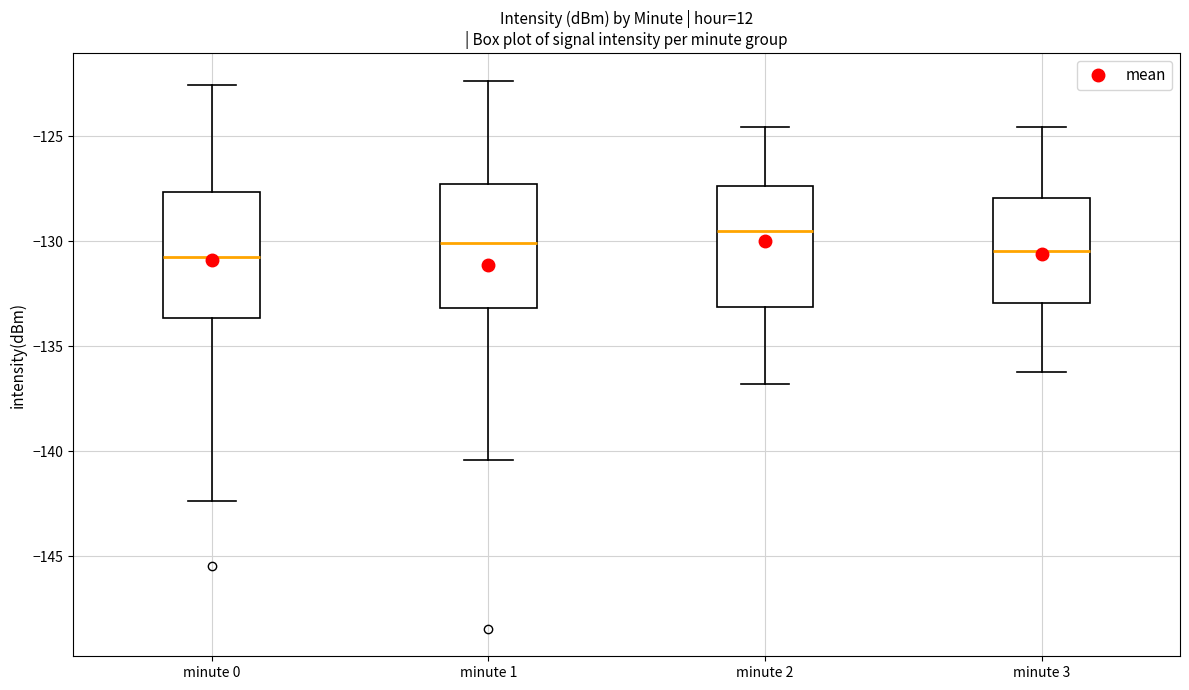

Reading left to right, read every box against the y-axis: the position of its median line, the range the box covers, and the ends of its whiskers. The values are not printed on the chart, so give them approximately, as read against the axis.

minute 0: median -131.0, box -133.5 to -127.5, whiskers -142.5 to -122.5
minute 1: median -130.0, box -133.0 to -127.5, whiskers -140.5 to -122.5
minute 2: median -129.5, box -133.0 to -127.5, whiskers -137.0 to -124.5
minute 3: median -130.5, box -133.0 to -128.0, whiskers -136.0 to -124.5